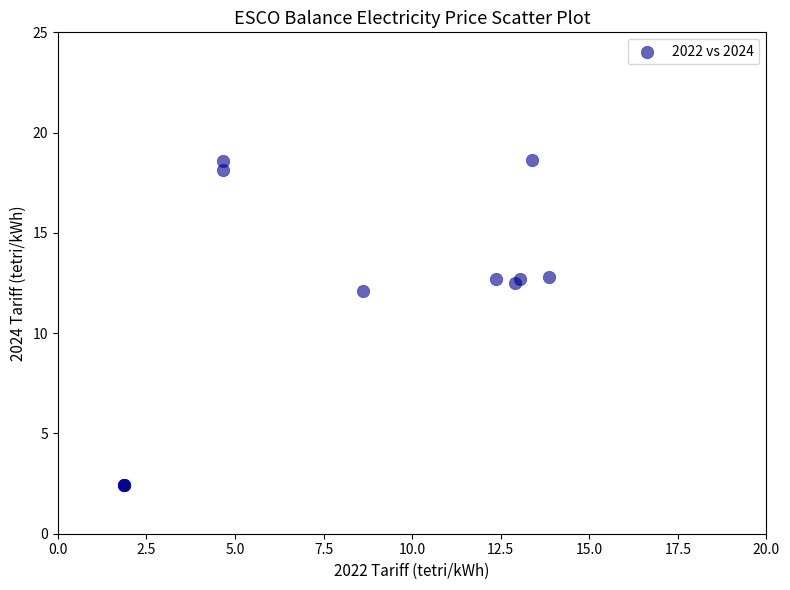

What Y value in the scatter plot is closest to 10?

12.1